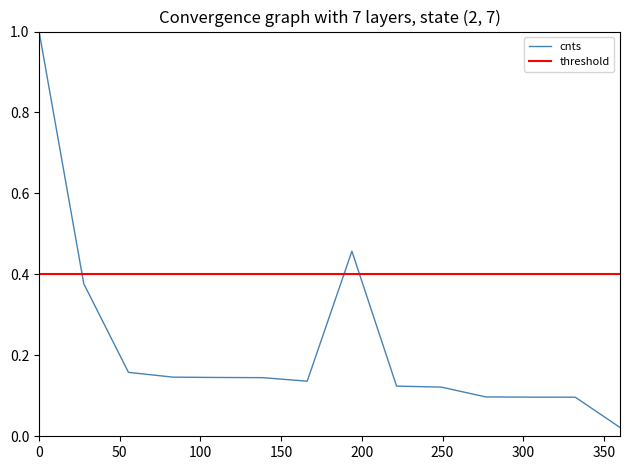

Which series has the largest total across all categories?

threshold